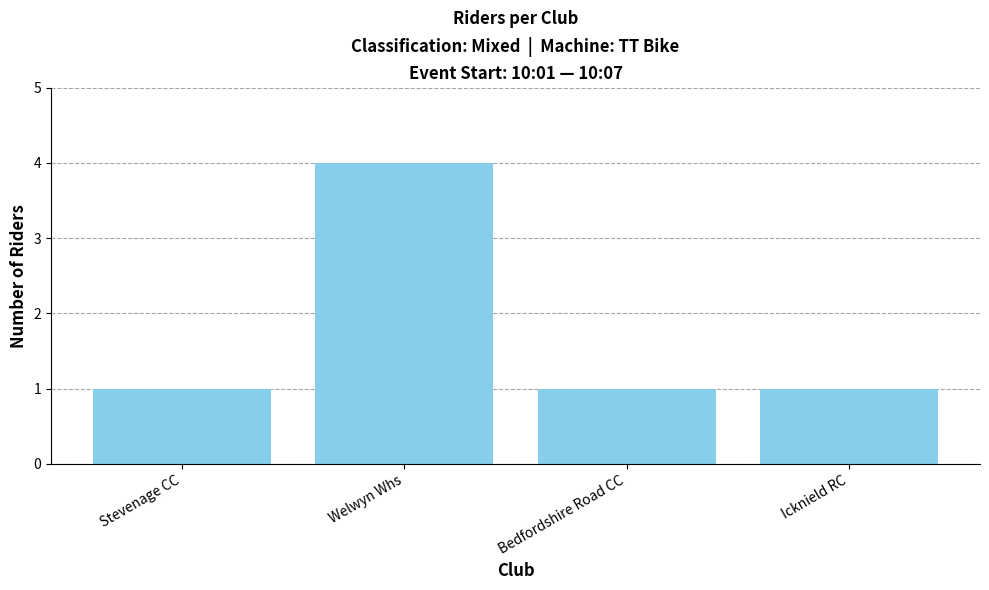

What is the label of the 1st bar from the right?

Icknield RC